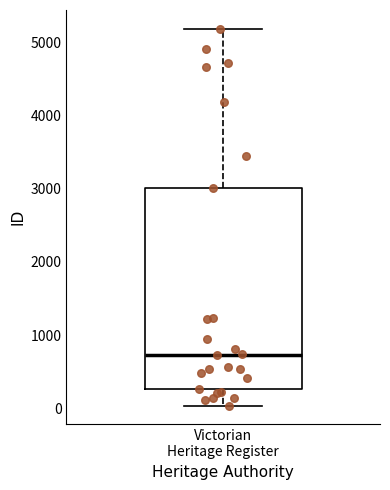

Transcribe this box plot: give where the median line is, the range the box spans, and where the two whiskers end, as read against the y-axis. The values are not printed on the chart, so give them approximately, as read against the axis.

median 700, box 300 to 3000, whiskers 0 to 5200